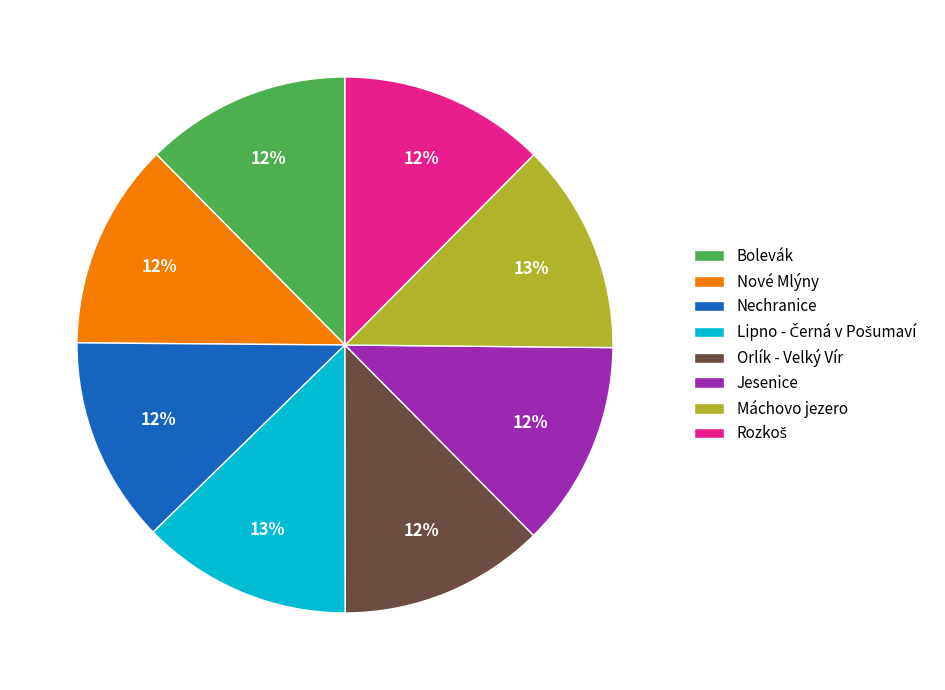

What is the ratio of the value at Nové Mlýny to the value at Orlík - Velký Vír?

1.0